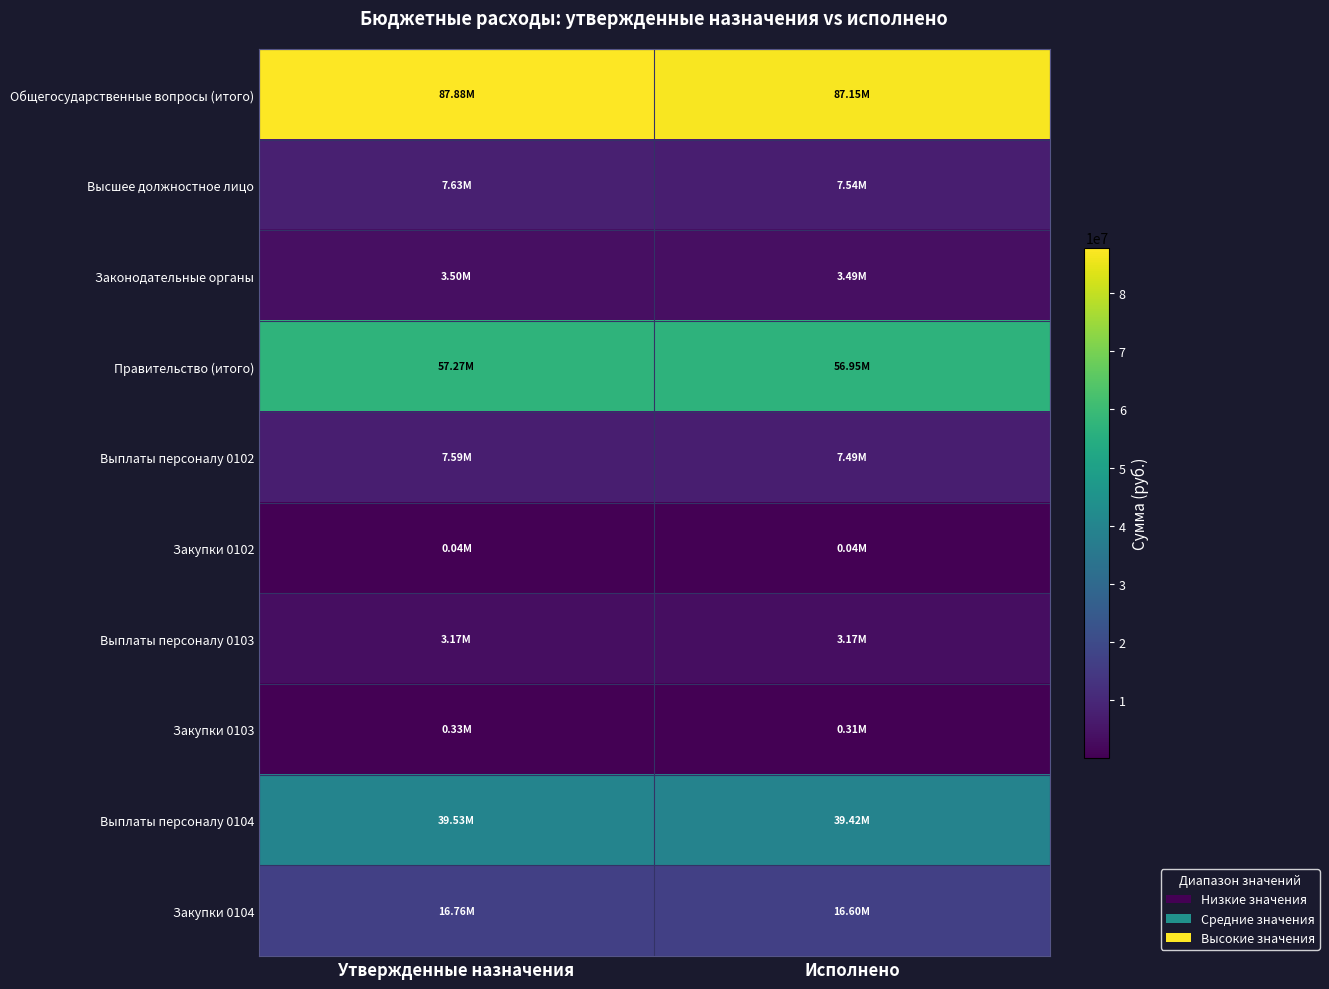

Which series has the largest range (max minus min)?

Общегосударственные вопросы (итого)